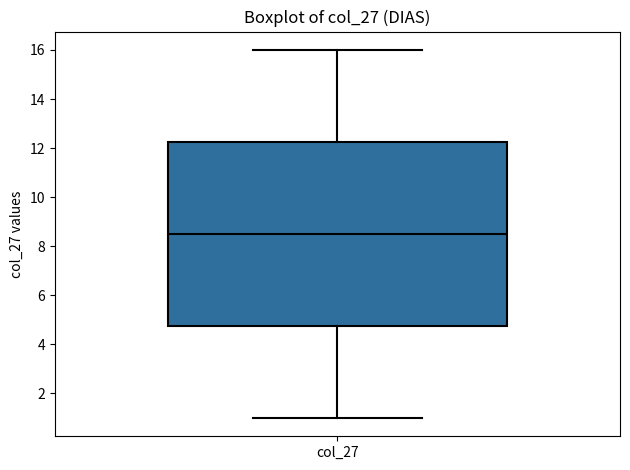

Read this box plot against the y-axis: the position of the median line, the range covered by the box, and the ends of both whiskers. The values are not printed on the chart, so give them approximately, as read against the axis.

median 8.6, box 4.8 to 12.2, whiskers 1.0 to 16.0